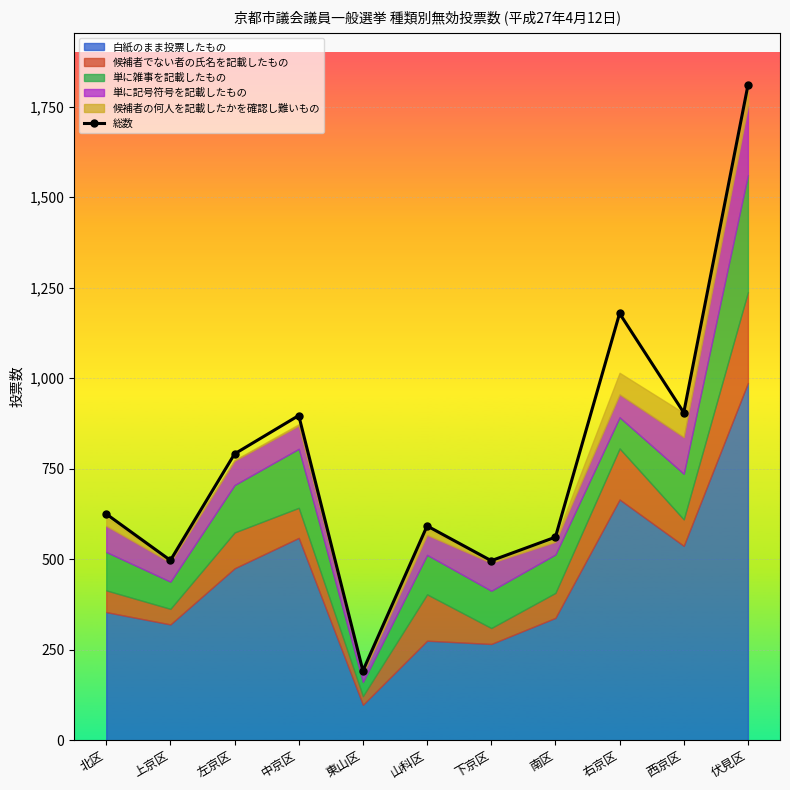

Reading left to right, extract all data points from this chart.

625	497	791	897	192	592	496	561	1179	905	1809